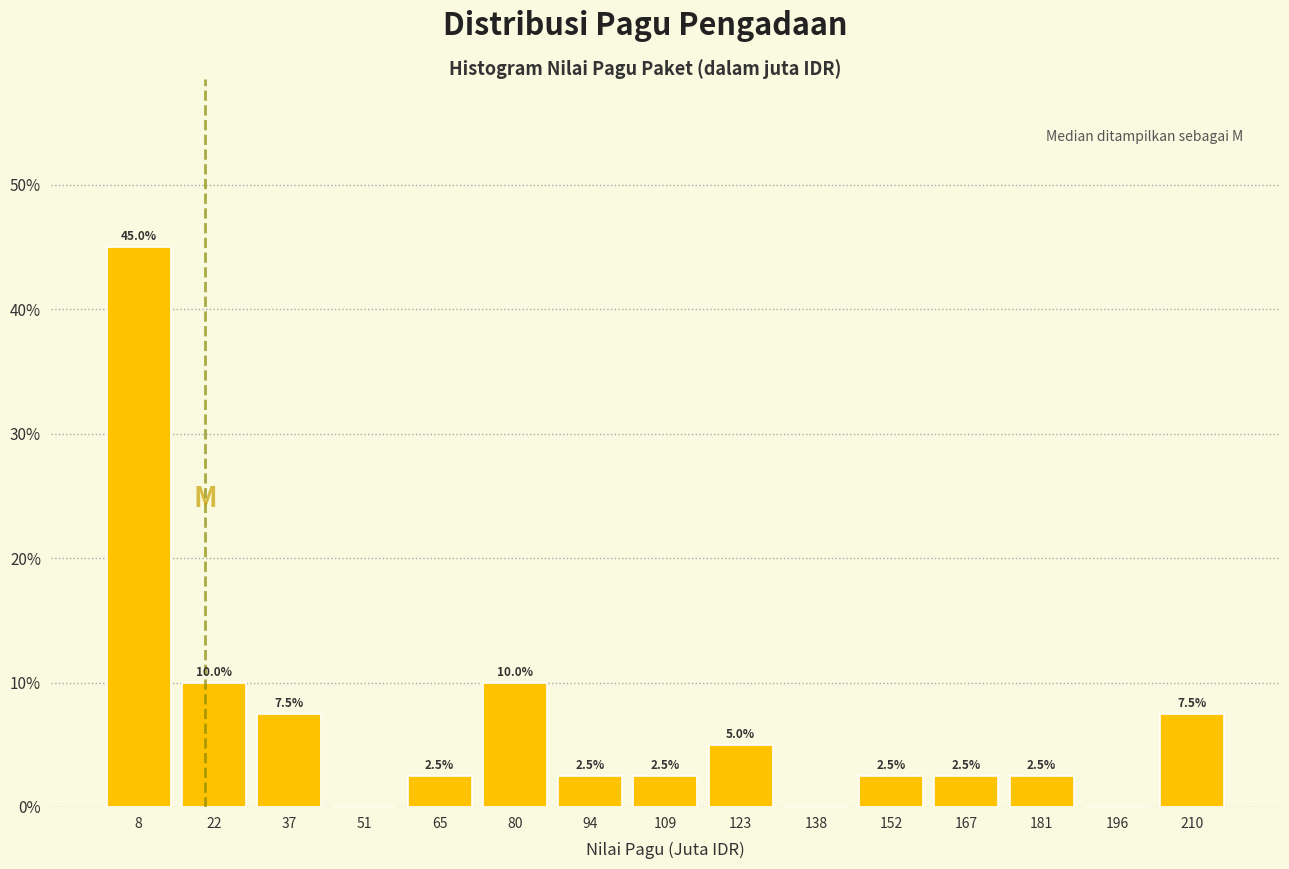

Over which range of the x-axis is the bar tallest?

0 to 14